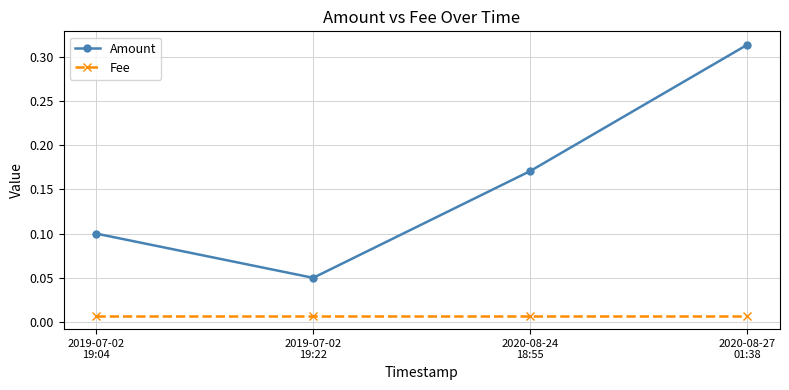

Is it true that Amount equals 0.3 at 2020-08-24
18:55?

False